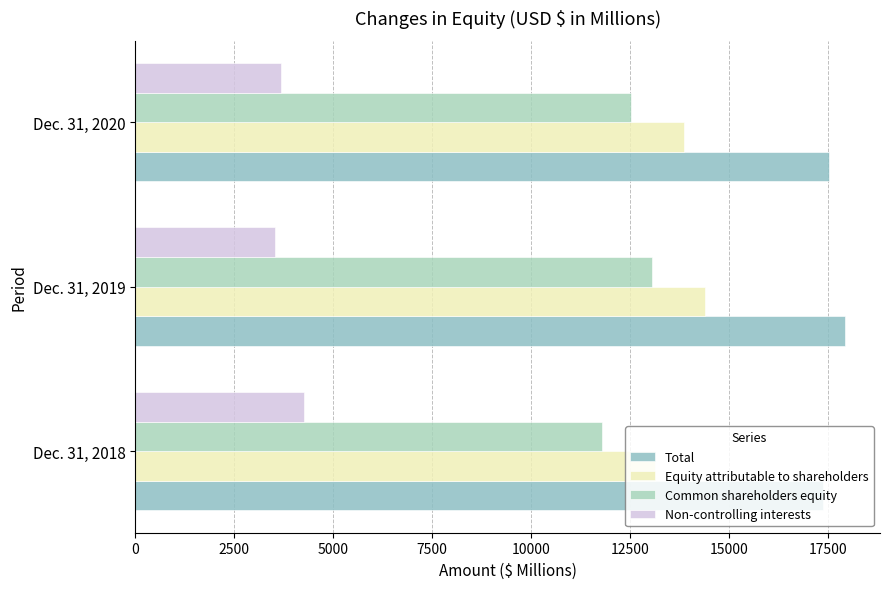

List the series in order of their peak value, lowest first.

Non-controlling interests, Common shareholders equity, Equity attributable to shareholders, Total